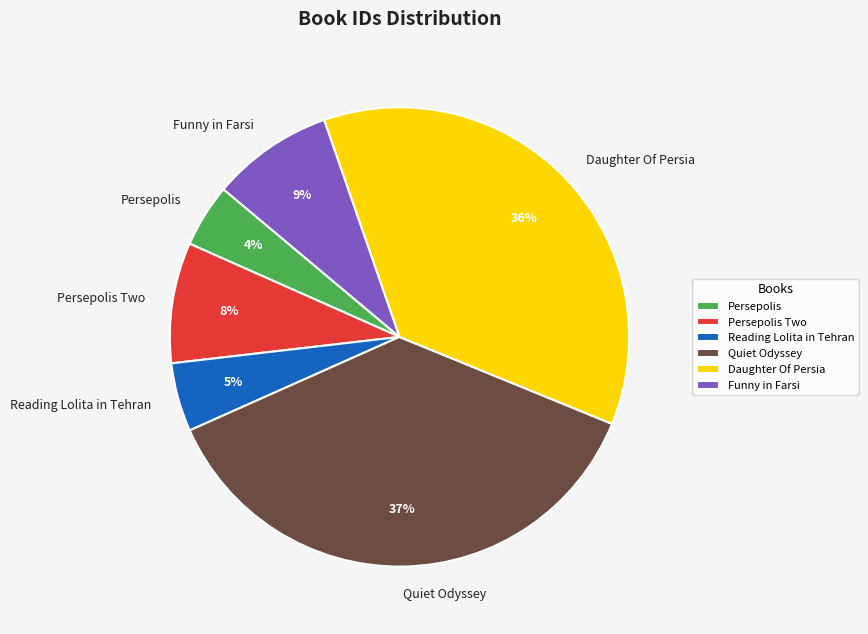

To the nearest percent, what is the average slice percentage?

17%